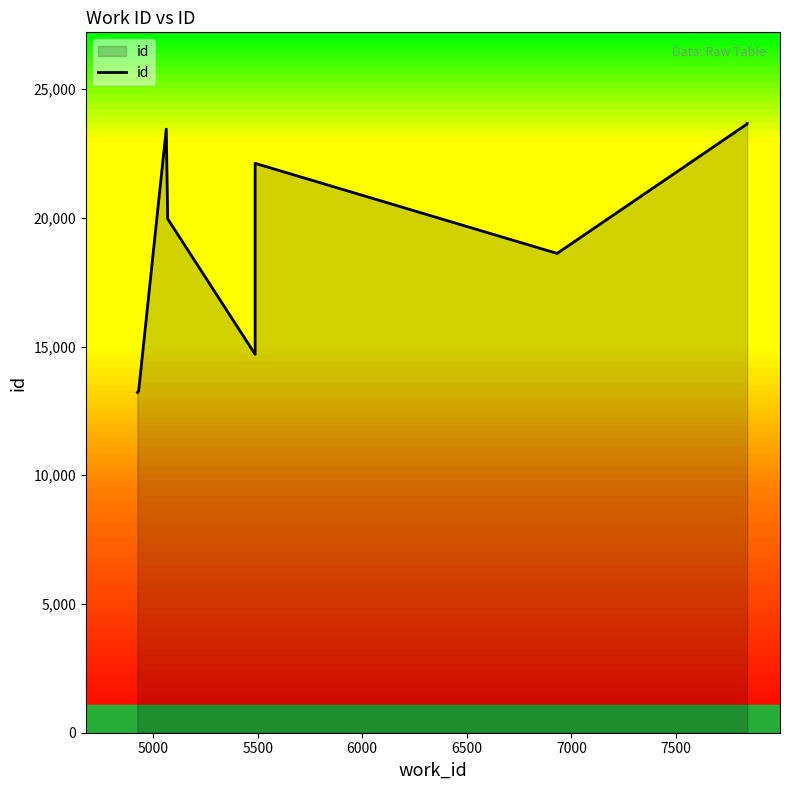

Count the number of values greater than 22116.

4